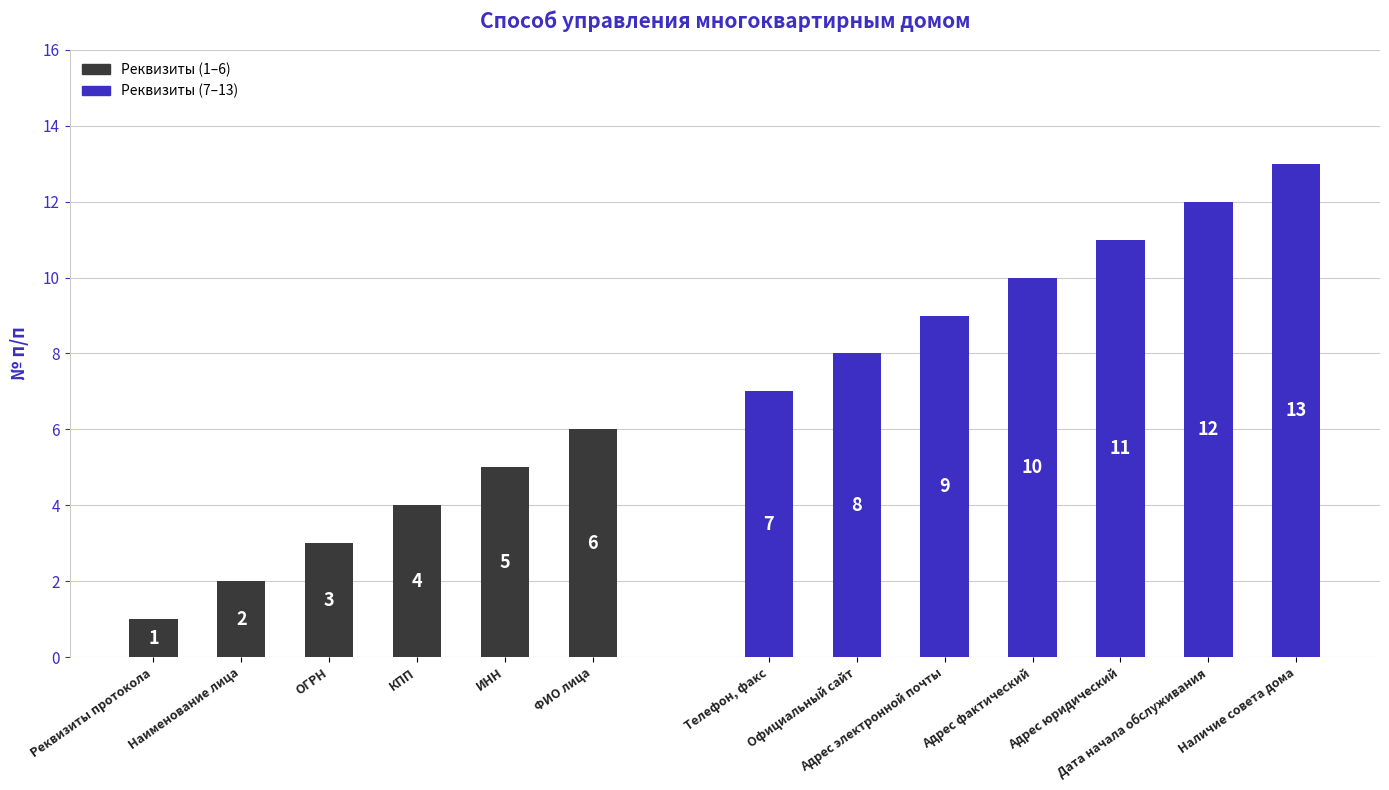

What is the value of the 3rd bar from the left?

3